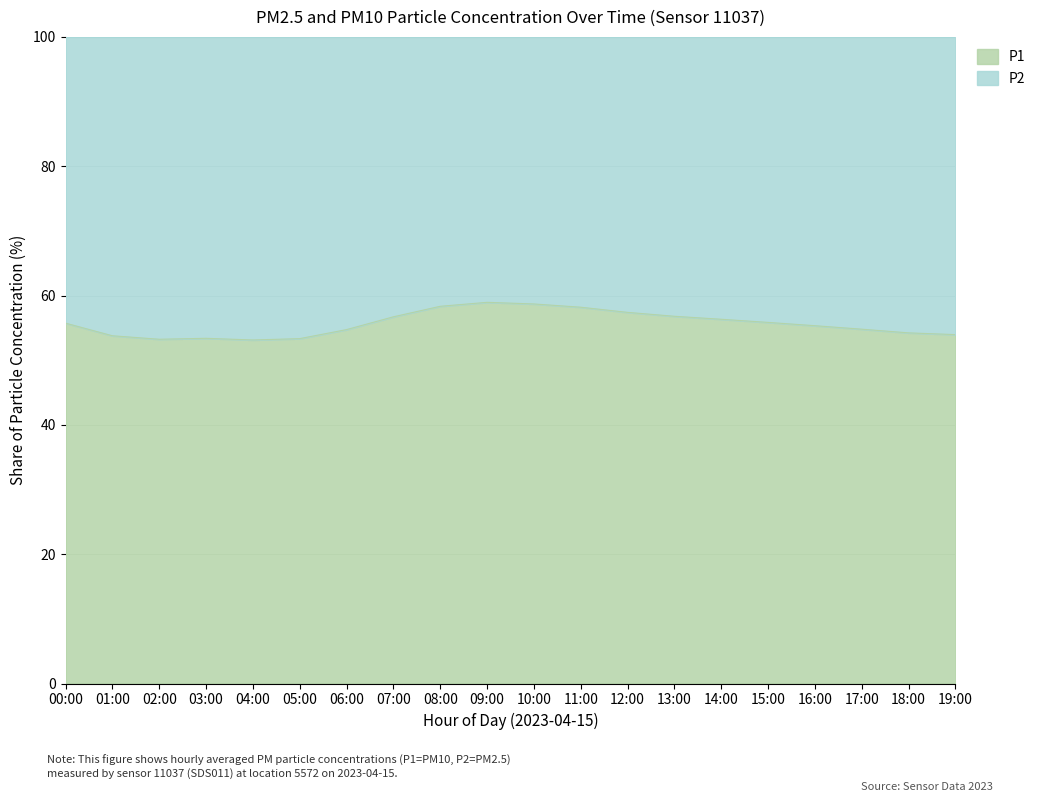

Does the chart have visible grid lines?

Yes